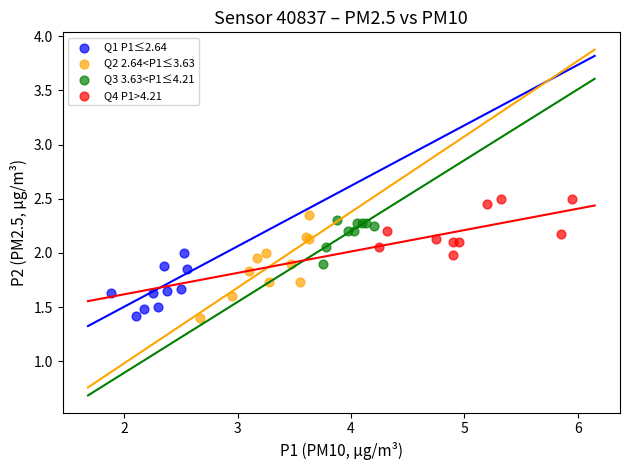

Which series has the largest Y range (max minus min)?

Q2 2.64<P1≤3.63